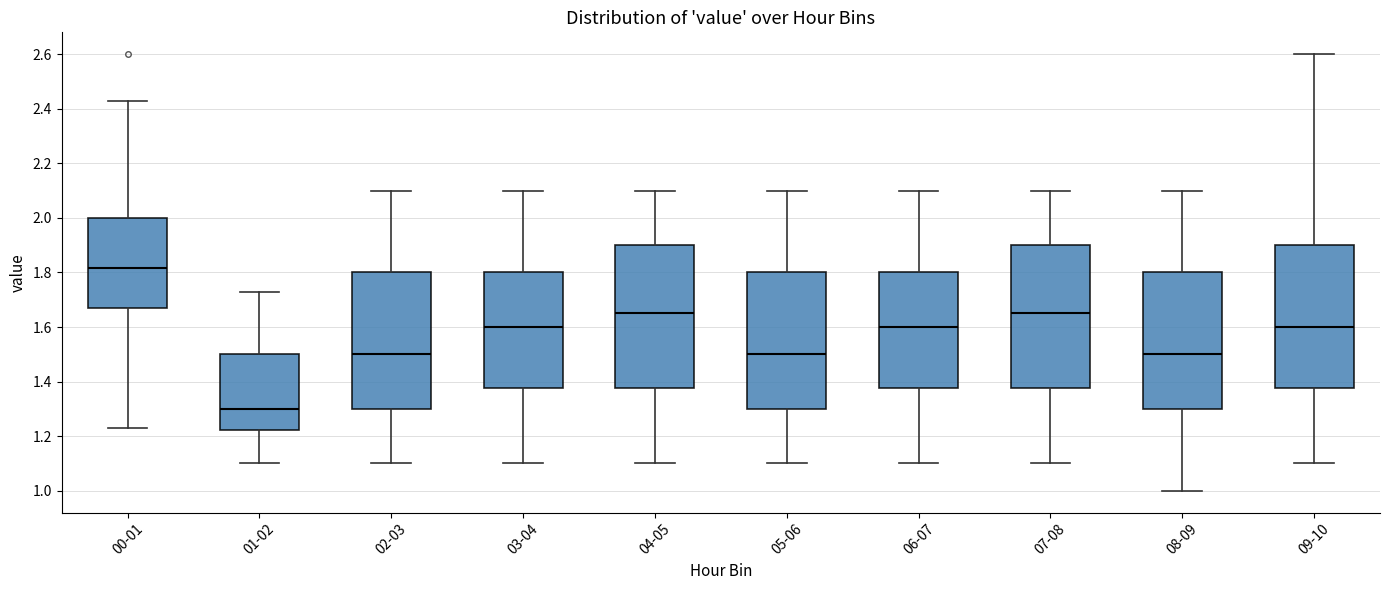

Reading left to right, transcribe this box plot: for each box, give where its median line is, the range the box spans, and where its two whiskers end, as read against the y-axis. The values are not printed on the chart, so give them approximately, as read against the axis.

00-01: median 1.82, box 1.68 to 2.00, whiskers 1.24 to 2.44
01-02: median 1.30, box 1.22 to 1.50, whiskers 1.10 to 1.74
02-03: median 1.50, box 1.30 to 1.80, whiskers 1.10 to 2.10
03-04: median 1.60, box 1.38 to 1.80, whiskers 1.10 to 2.10
04-05: median 1.66, box 1.38 to 1.90, whiskers 1.10 to 2.10
05-06: median 1.50, box 1.30 to 1.80, whiskers 1.10 to 2.10
06-07: median 1.60, box 1.38 to 1.80, whiskers 1.10 to 2.10
07-08: median 1.66, box 1.38 to 1.90, whiskers 1.10 to 2.10
08-09: median 1.50, box 1.30 to 1.80, whiskers 1.00 to 2.10
09-10: median 1.60, box 1.38 to 1.90, whiskers 1.10 to 2.60